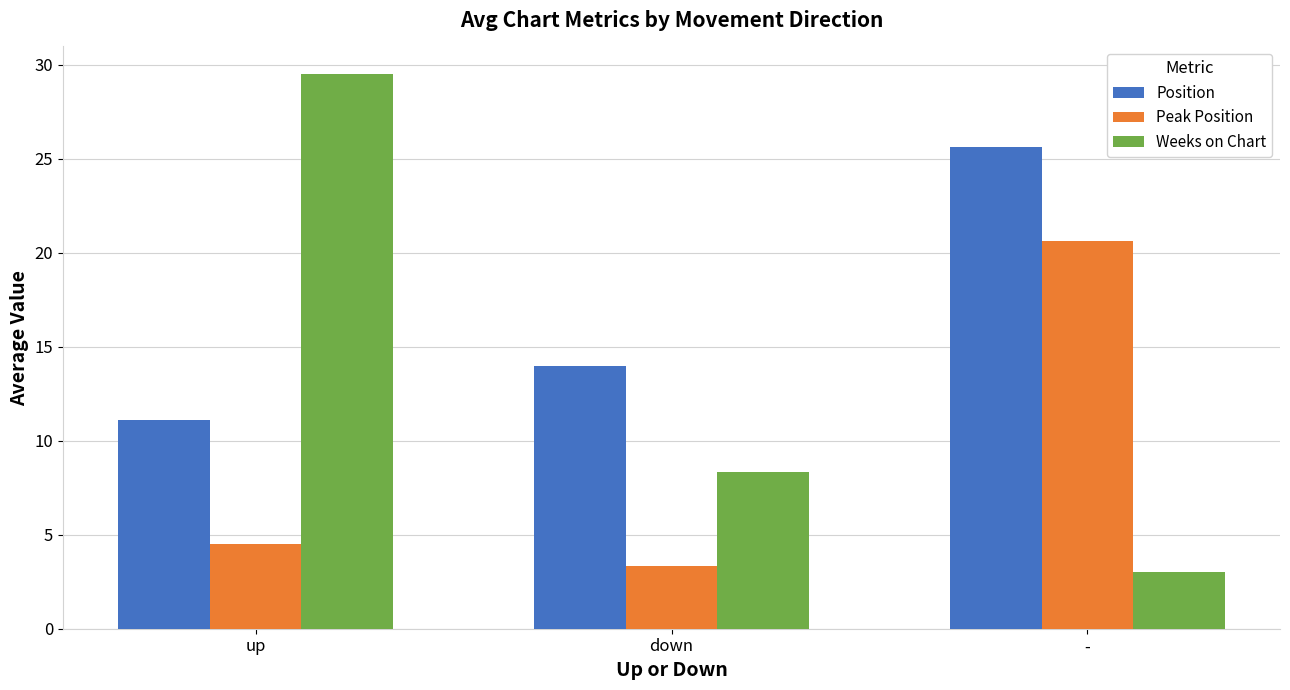

At up, list the series in order from largest to smallest.

Weeks on Chart, Position, Peak Position